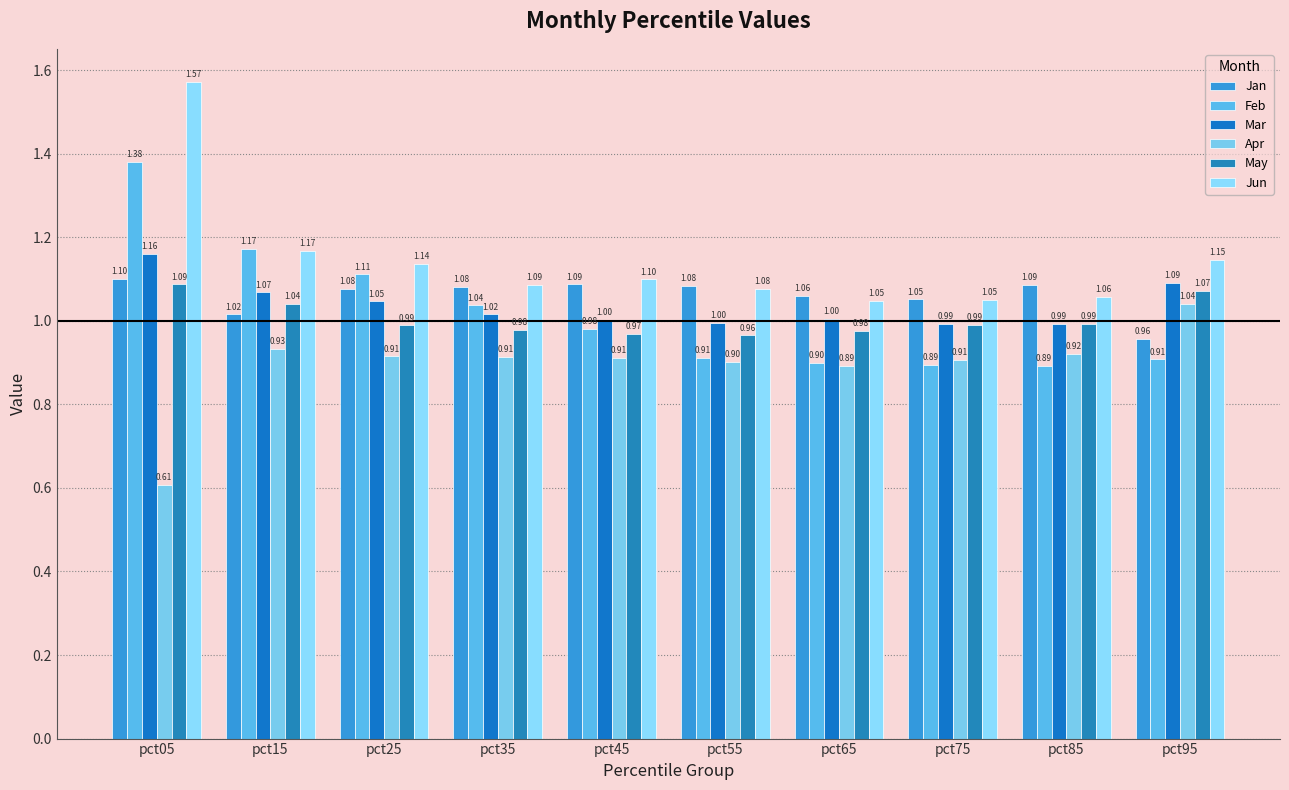

What is the difference between the second highest and minimum values in the Jun series?

0.1